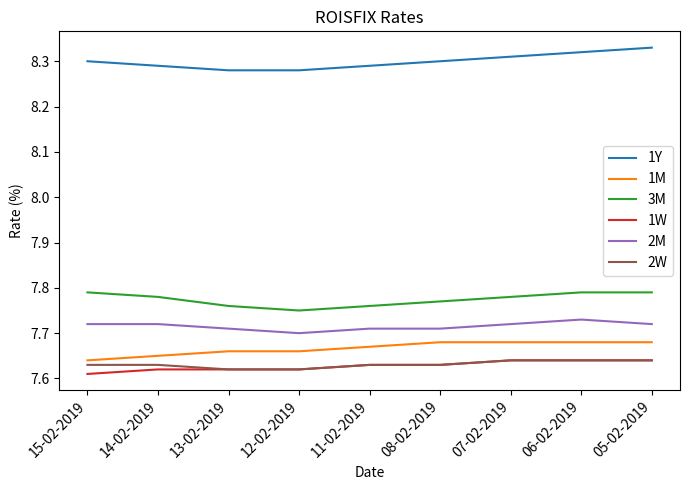

What position from the left is 05-02-2019?

9